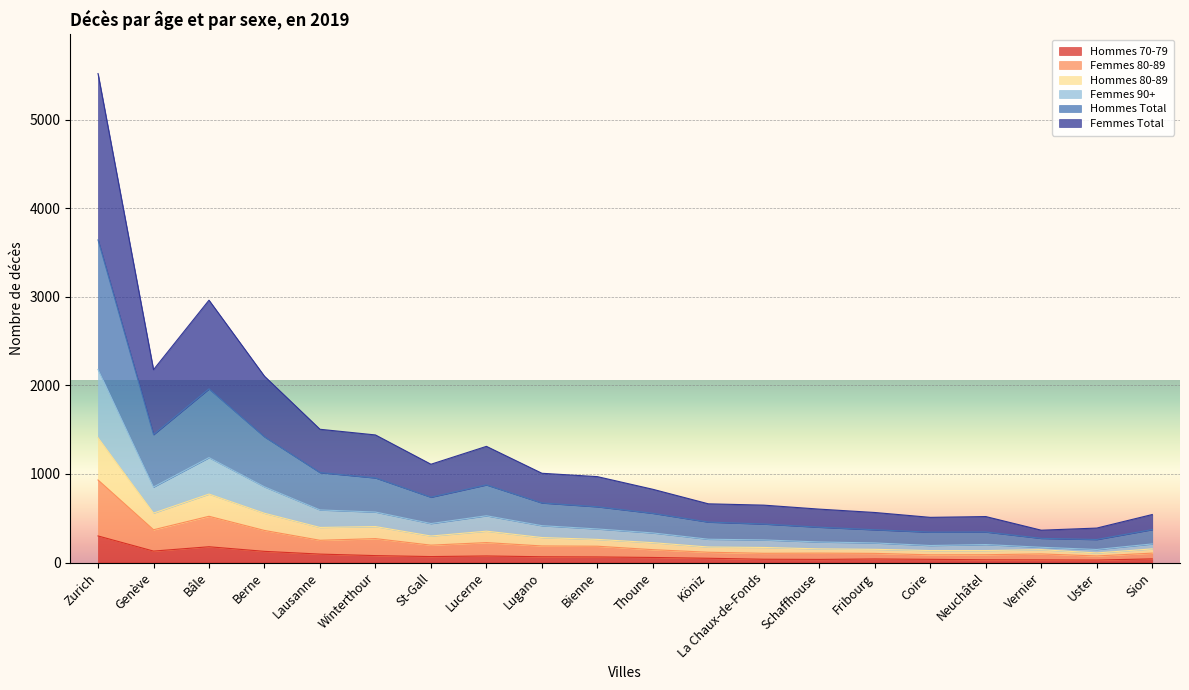

Does the chart display data point markers on the line(s)?

No